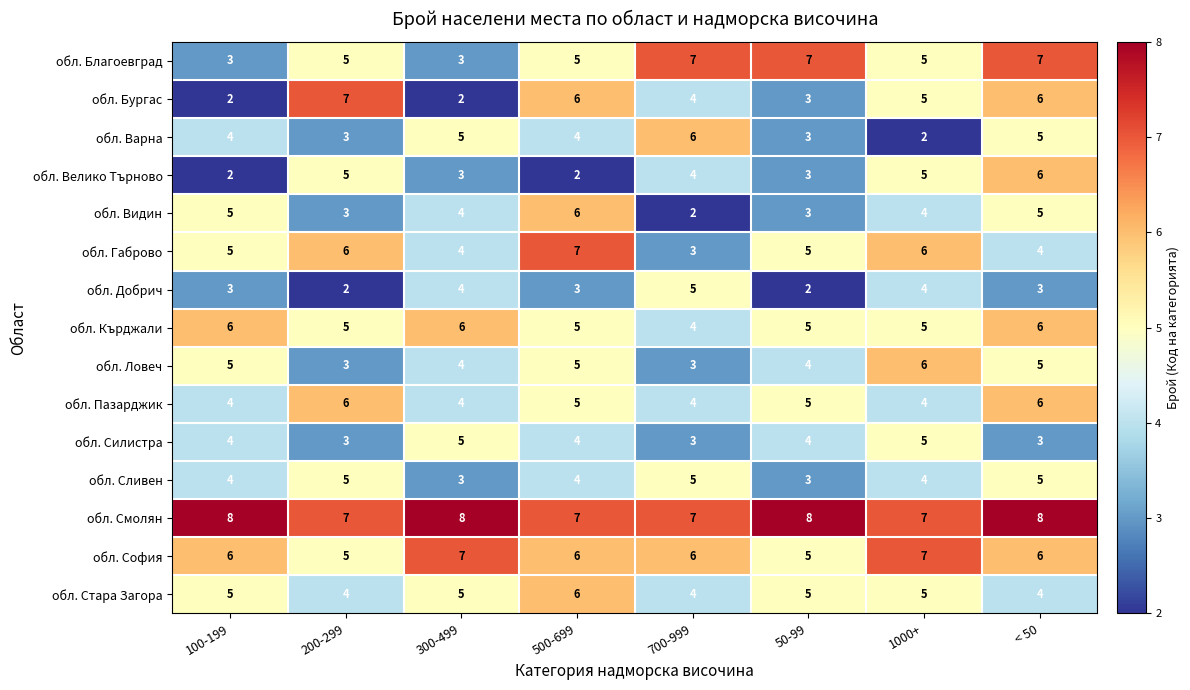

The value of обл. Пазарджик at 300-499 is 6. True or false?

False